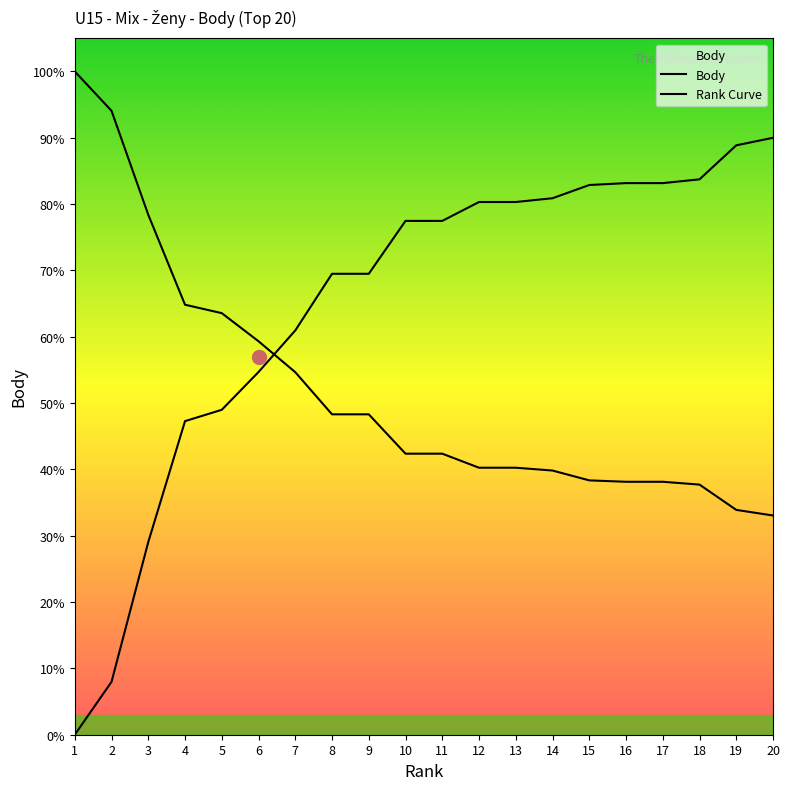

Is this an area chart (filled region under the line)?

Yes